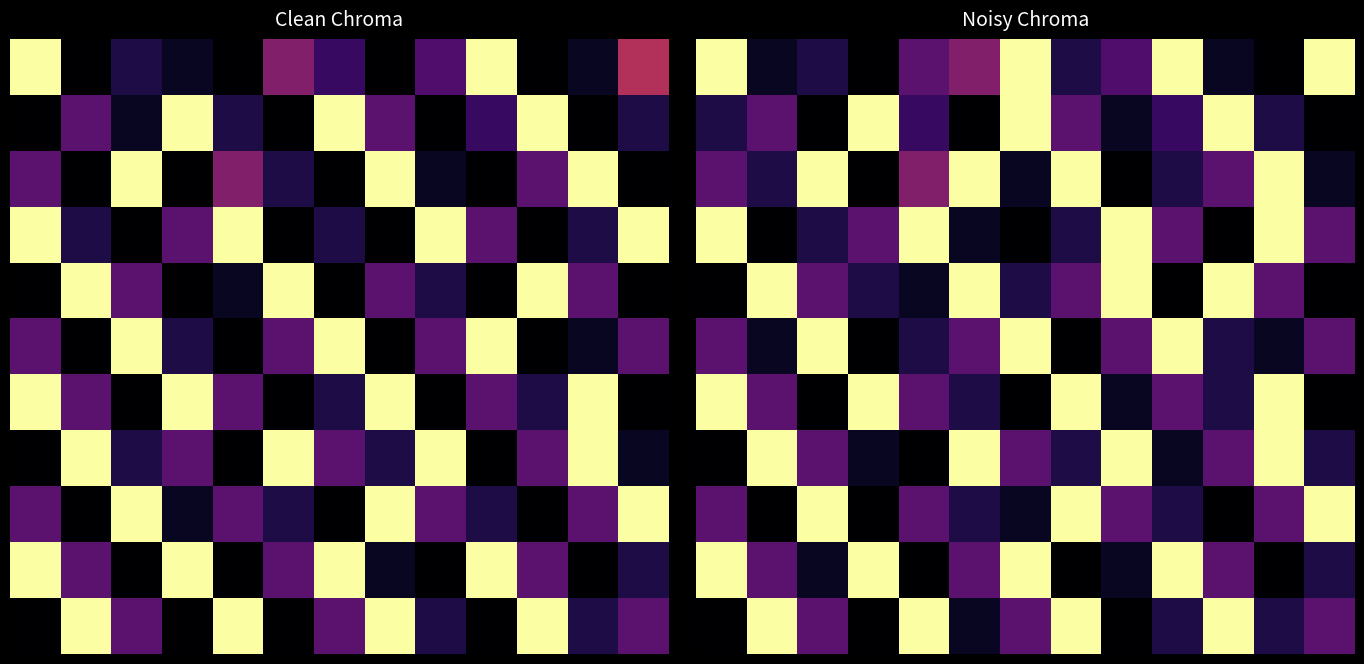

What is the difference between the second highest and second lowest values in the 10 series?

84